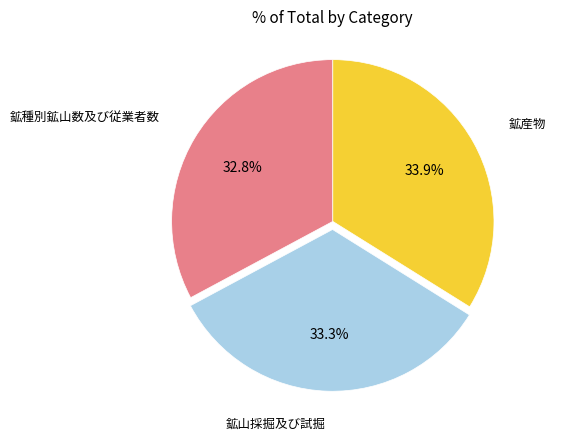

Rank the categories by value from lowest to highest.

鉱種別鉱山数及び従業者数, 鉱山採掘及び試掘, 鉱産物